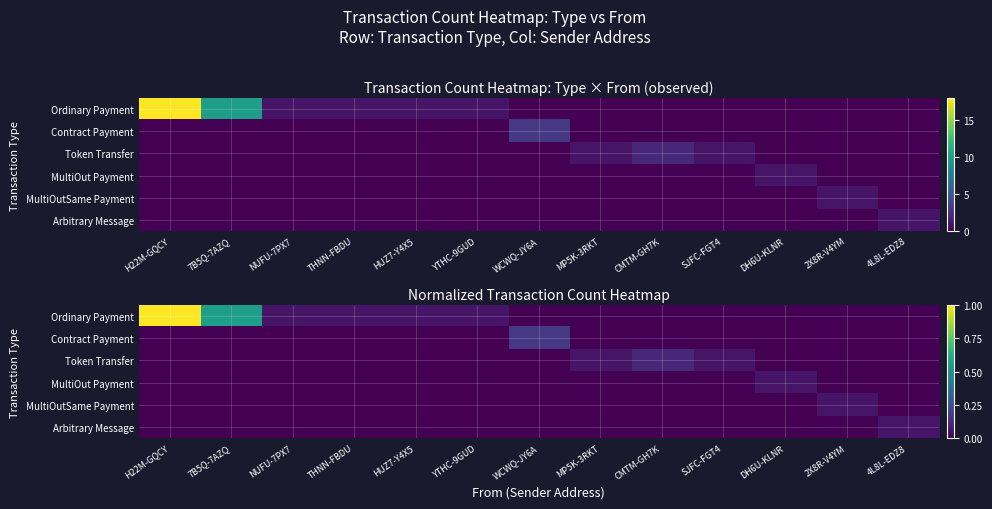

Rank the series at CMTM-GH7K from lowest to highest value.

Ordinary Payment, Contract Payment, MultiOut Payment, MultiOutSame Payment, Arbitrary Message, Token Transfer